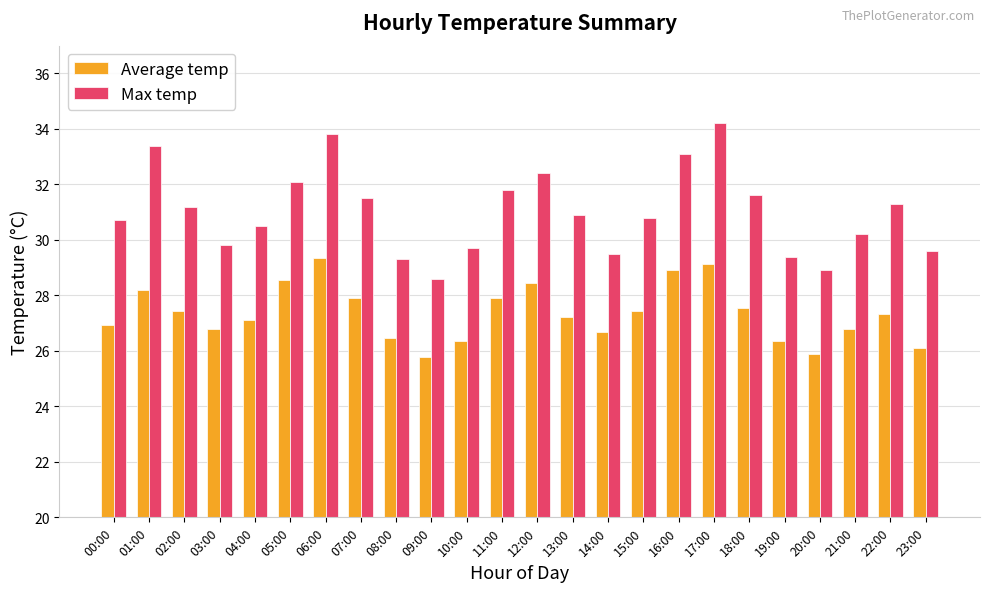

Which series changed the most between 07:00 and 09:00?

Max temp